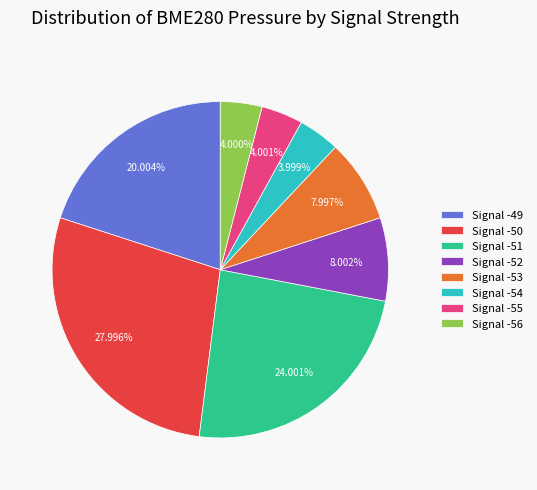

How many slices are in this pie chart?

8